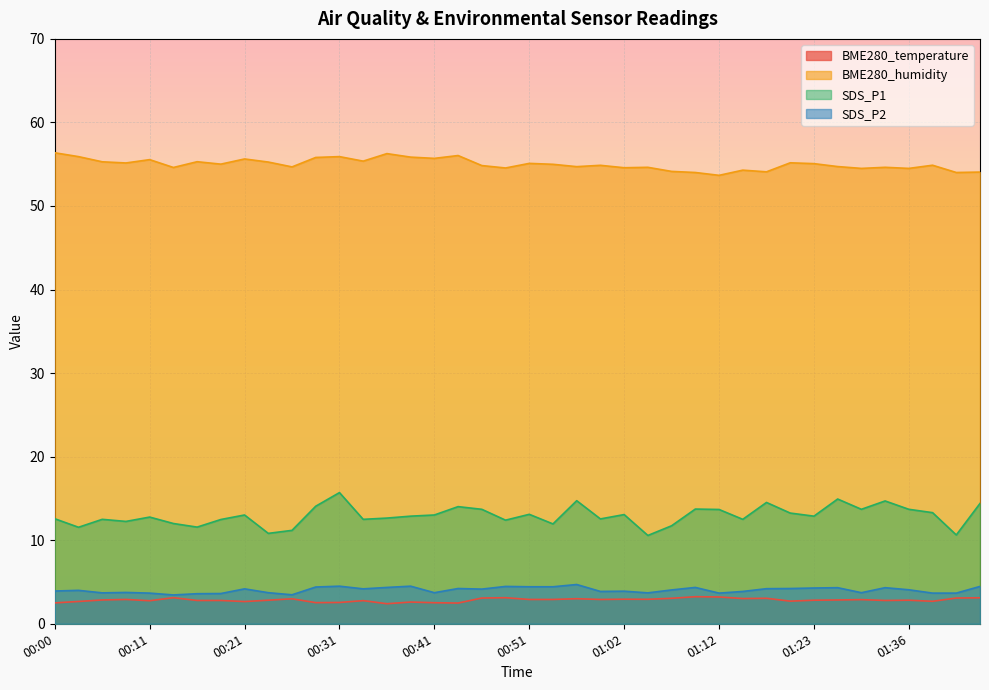

Reading left to right, list all the values displayed in this chart.

BME280_temperature: 00:00=2.5	00:03=2.7	00:06=2.9	00:08=2.9	00:11=2.8	00:13=3.1	00:16=2.8	00:18=2.8	00:21=2.7	00:23=2.8	00:26=3.0	00:28=2.5	00:31=2.5	00:34=2.8	00:36=2.4	00:39=2.6	00:41=2.5	00:44=2.5	00:46=3.1	00:49=3.1	00:51=2.9	00:54=2.9	00:56=3.0	00:59=2.9	01:02=2.9	01:05=2.9	01:07=3.0	01:10=3.2	01:12=3.2	01:15=3.0	01:18=3.0	01:21=2.7	01:23=2.8	01:28=2.9	01:31=2.9	01:33=2.8	01:36=2.8	01:38=2.7	01:41=3.1	01:44=3.1
BME280_humidity: 00:00=56.4	00:03=55.9	00:06=55.3	00:08=55.1	00:11=55.5	00:13=54.6	00:16=55.3	00:18=55.0	00:21=55.6	00:23=55.3	00:26=54.7	00:28=55.8	00:31=55.9	00:34=55.4	00:36=56.3	00:39=55.9	00:41=55.7	00:44=56.0	00:46=54.8	00:49=54.5	00:51=55.1	00:54=55.0	00:56=54.7	00:59=54.9	01:02=54.6	01:05=54.6	01:07=54.1	01:10=54.0	01:12=53.7	01:15=54.3	01:18=54.1	01:21=55.2	01:23=55.1	01:28=54.7	01:31=54.5	01:33=54.6	01:36=54.5	01:38=54.9	01:41=54.0	01:44=54.1
SDS_P1: 00:00=12.6	00:03=11.6	00:06=12.5	00:08=12.2	00:11=12.8	00:13=12.0	00:16=11.6	00:18=12.5	00:21=13.0	00:23=10.8	00:26=11.2	00:28=14.1	00:31=15.7	00:34=12.5	00:36=12.7	00:39=12.9	00:41=13.0	00:44=14.0	00:46=13.7	00:49=12.4	00:51=13.1	00:54=11.9	00:56=14.7	00:59=12.6	01:02=13.1	01:05=10.6	01:07=11.7	01:10=13.7	01:12=13.7	01:15=12.5	01:18=14.5	01:21=13.2	01:23=12.9	01:28=14.9	01:31=13.7	01:33=14.7	01:36=13.7	01:38=13.3	01:41=10.6	01:44=14.4
SDS_P2: 00:00=3.9	00:03=4.0	00:06=3.7	00:08=3.8	00:11=3.7	00:13=3.5	00:16=3.6	00:18=3.6	00:21=4.2	00:23=3.7	00:26=3.5	00:28=4.4	00:31=4.5	00:34=4.2	00:36=4.3	00:39=4.5	00:41=3.7	00:44=4.2	00:46=4.2	00:49=4.5	00:51=4.4	00:54=4.4	00:56=4.7	00:59=3.9	01:02=3.9	01:05=3.7	01:07=4.0	01:10=4.3	01:12=3.7	01:15=3.9	01:18=4.2	01:21=4.2	01:23=4.3	01:28=4.3	01:31=3.7	01:33=4.3	01:36=4.1	01:38=3.7	01:41=3.7	01:44=4.5